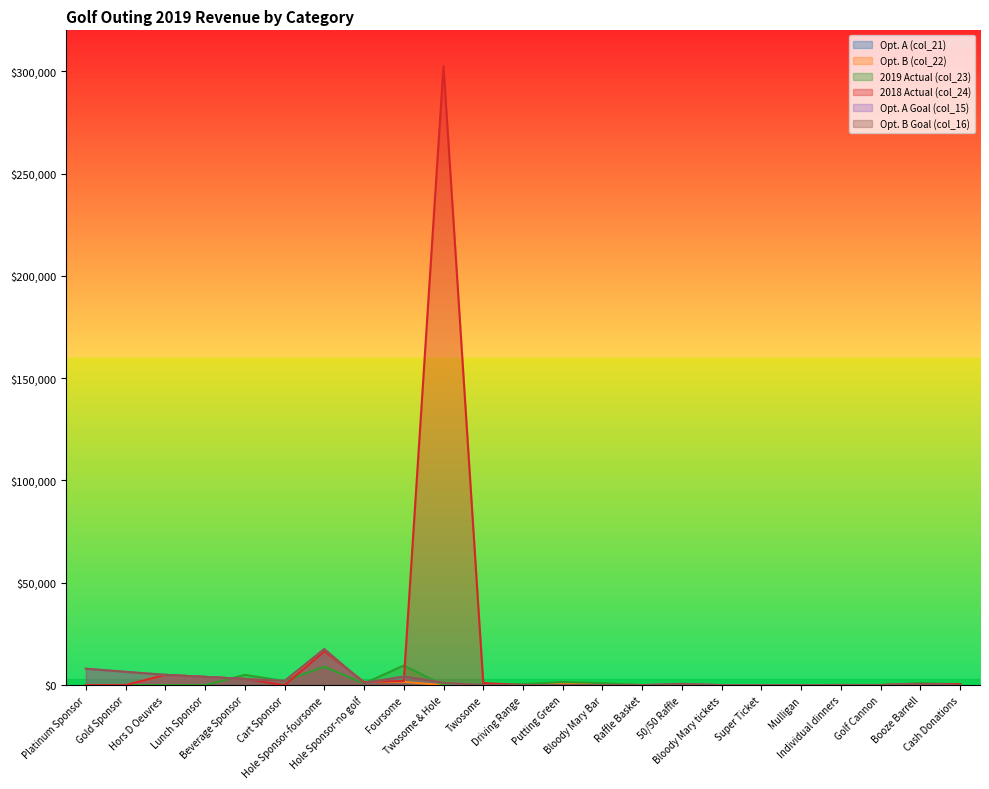

The Opt. A Goal (col_15) series shows 0 at Bloody Mary tickets. True or false?

True